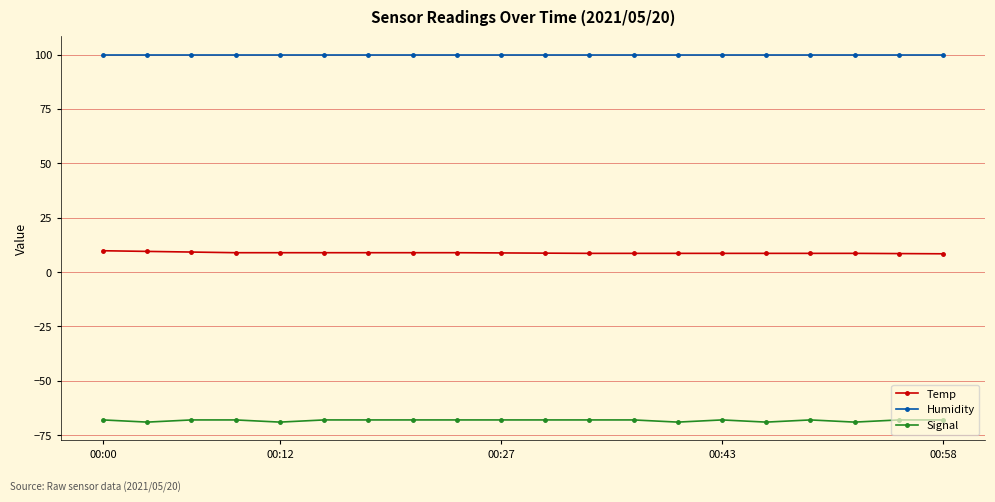

How many categories are shown in the chart?

20